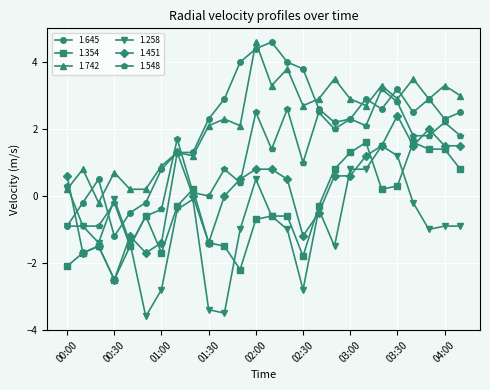

At how many categories does at least one series exceed 2?

17